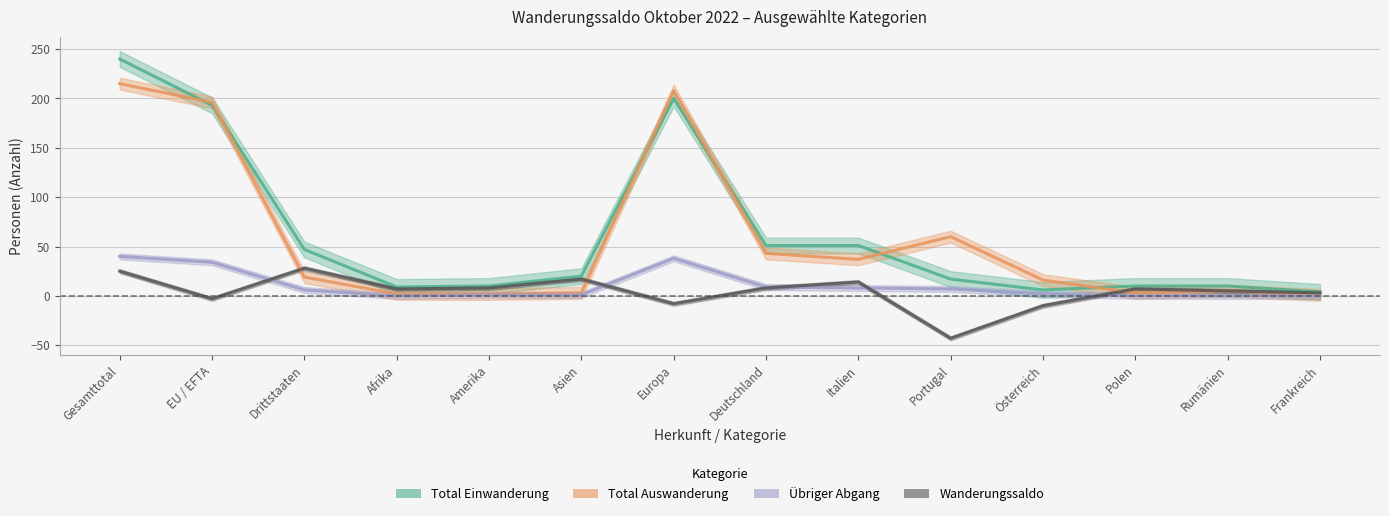

At which category does the chart reach its minimum across all series?

Portugal